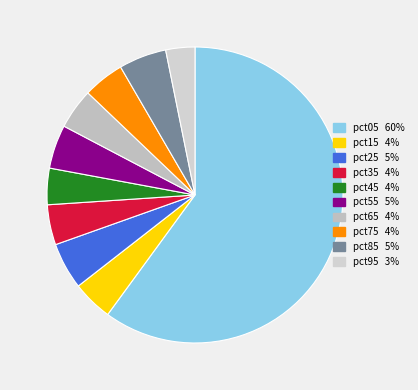

Combined, do pct35 and pct85 account for over 50%?

No